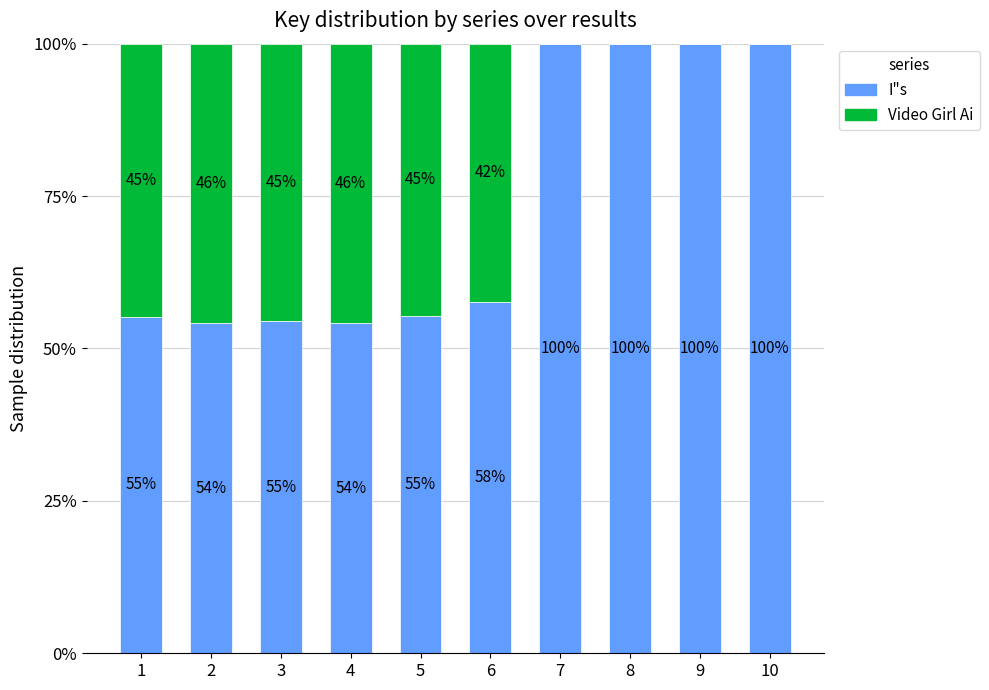

Is it true that I"s equals 54.1 at 2?

True